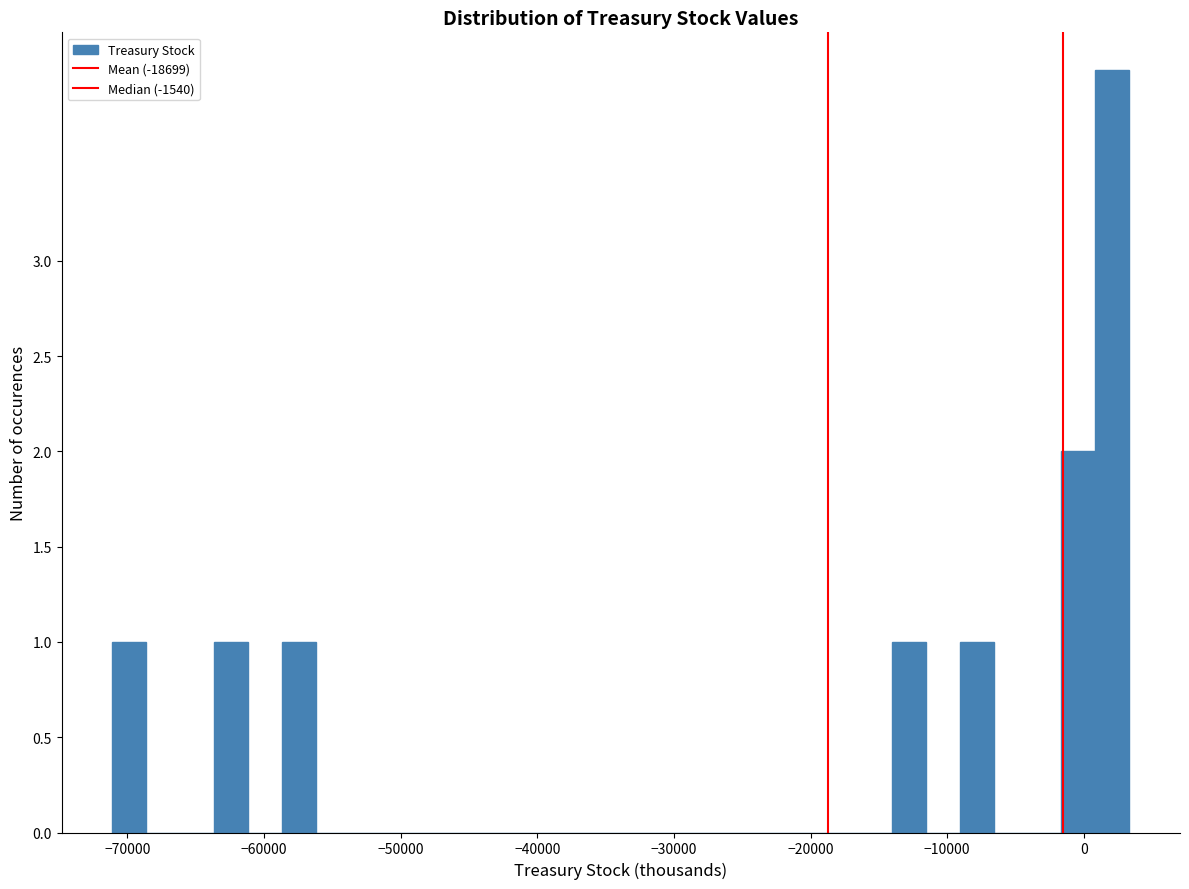

Read against the x-axis, roughly where is the centre of the tallest bar?

2000